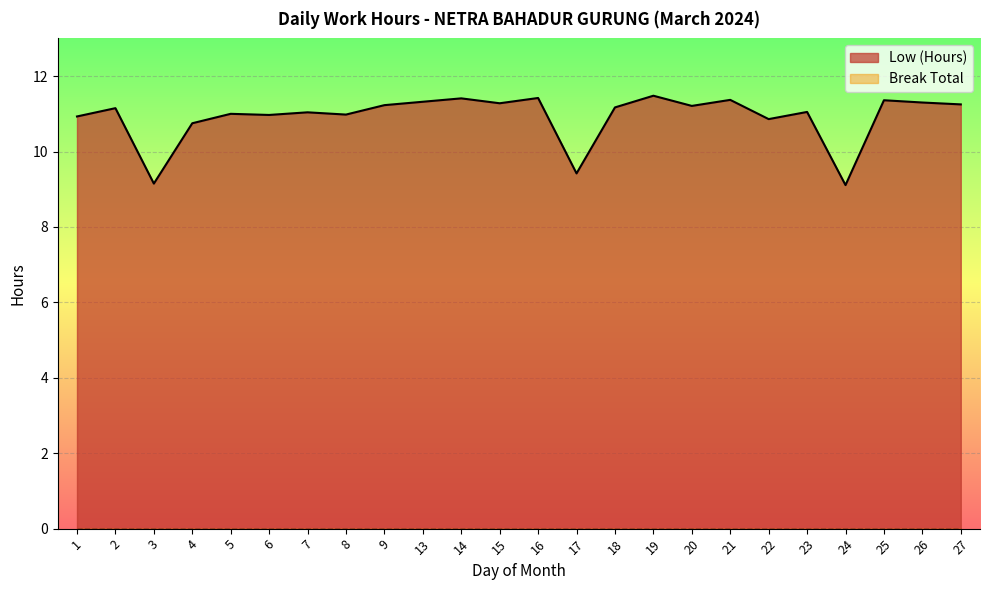

Read the value at 26.

11.3